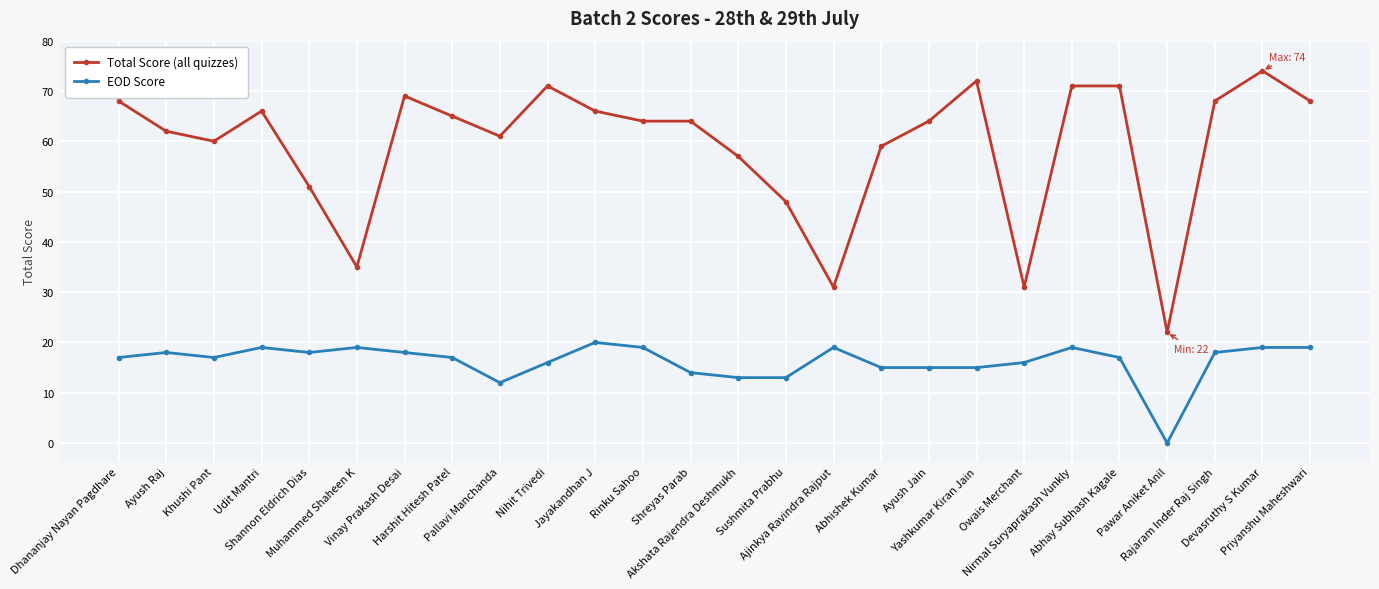

How many lines are shown in the chart?

2